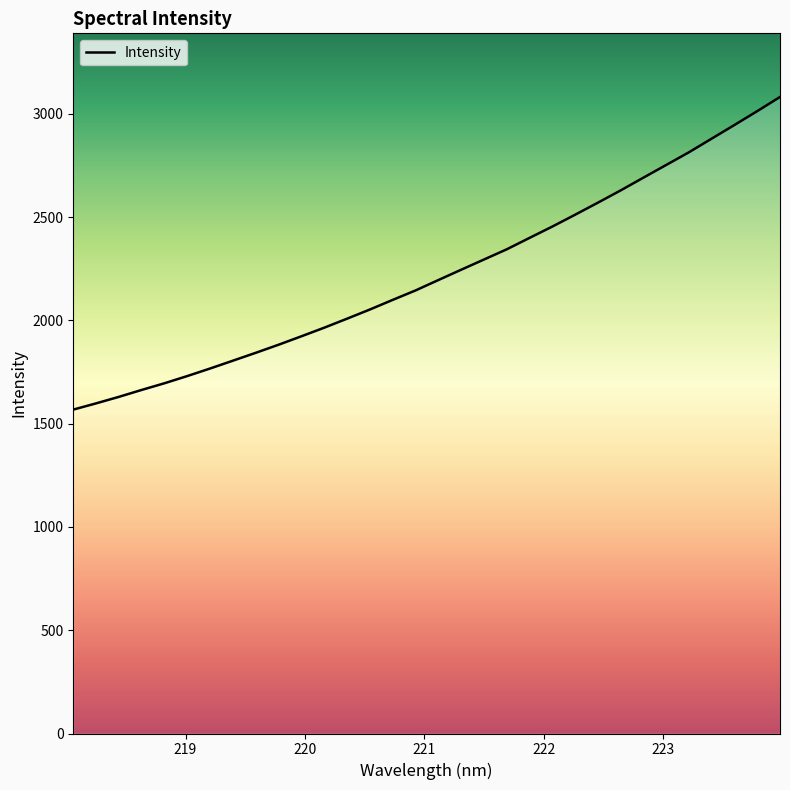

What is the maximum value shown in the chart?

3081.6